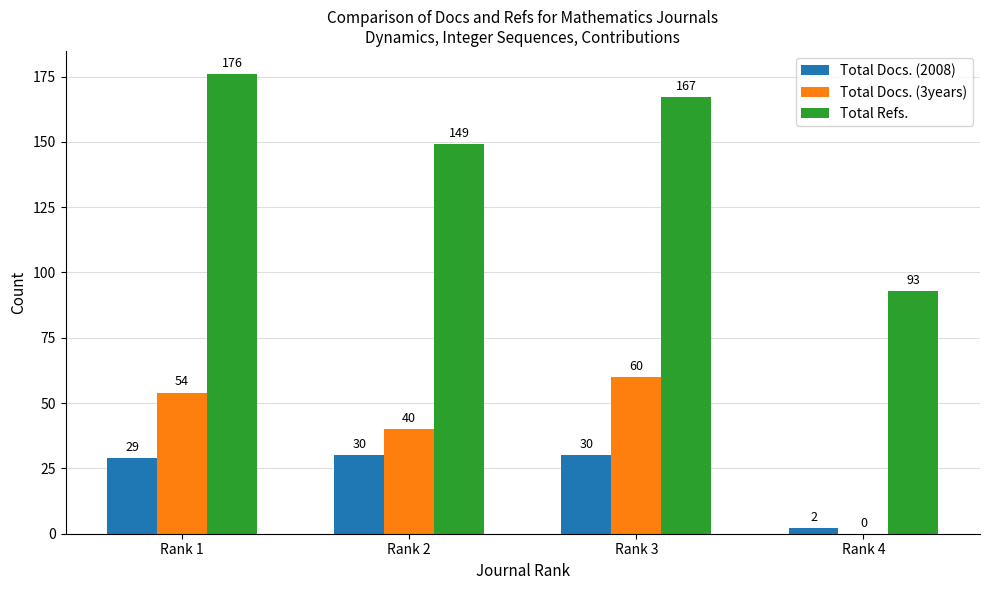

The Total Docs. (2008) series shows 29 at Rank 1. True or false?

True